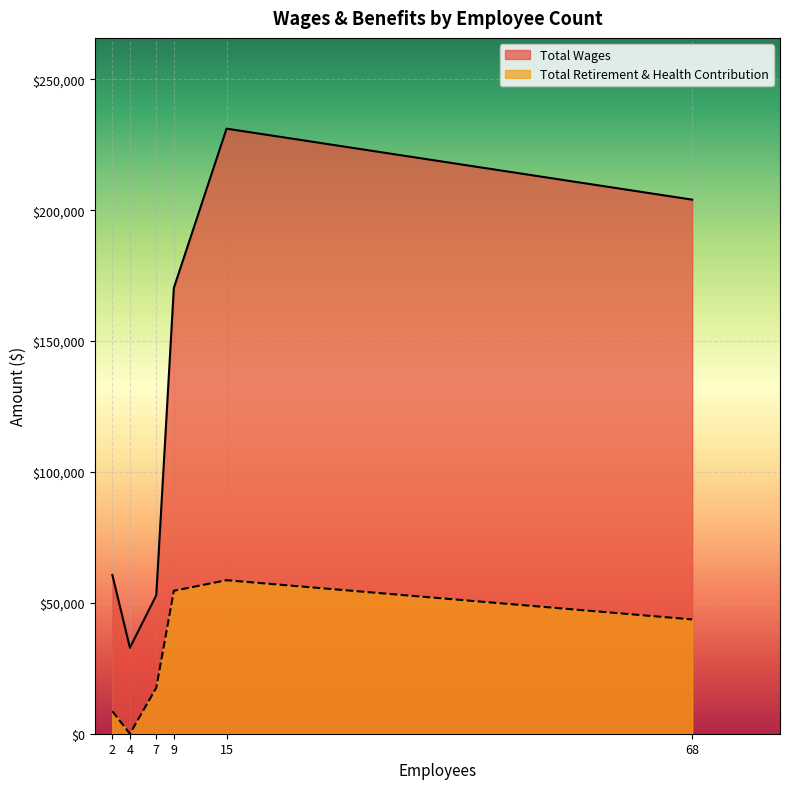

Which series changed the most between 2 and 15?

Total Wages